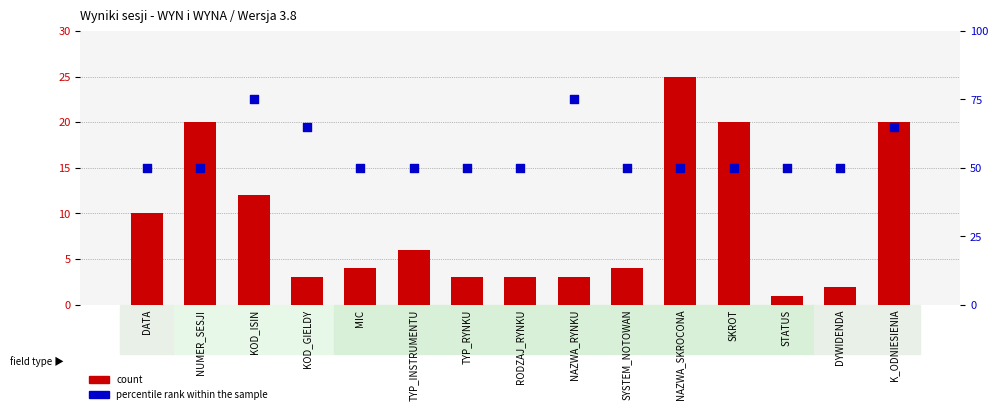

What are all the series names shown in the legend?

count, percentile rank within the sample